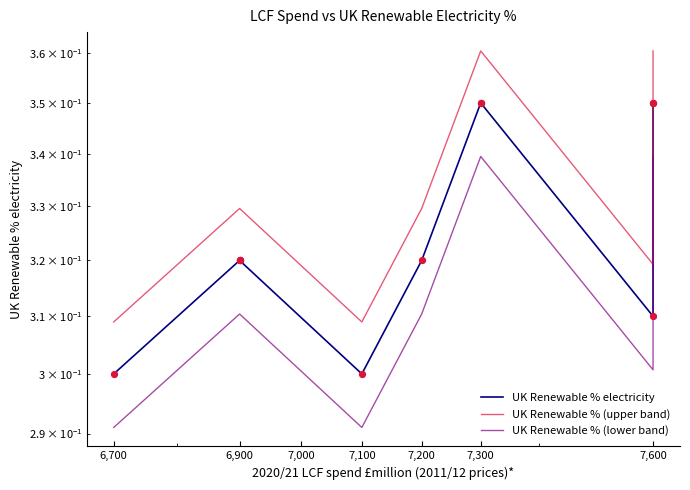

What are all the series names shown in the legend?

UK Renewable % electricity, UK Renewable % (upper band), UK Renewable % (lower band)